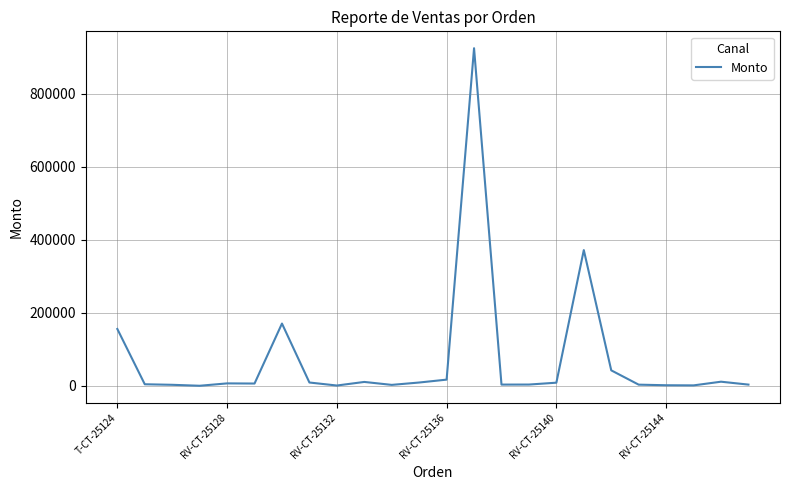

What is the difference between the maximum and minimum values?

924615